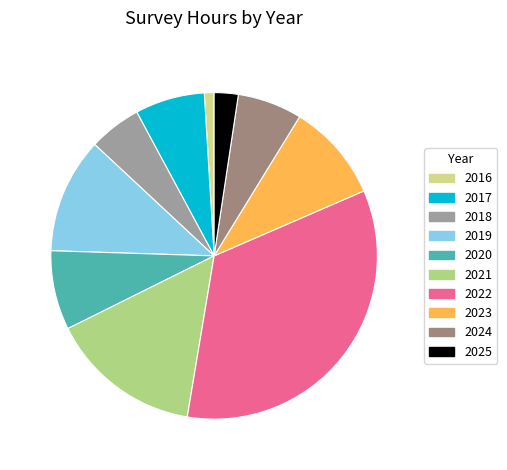

What is the largest slice in the pie chart?

2022